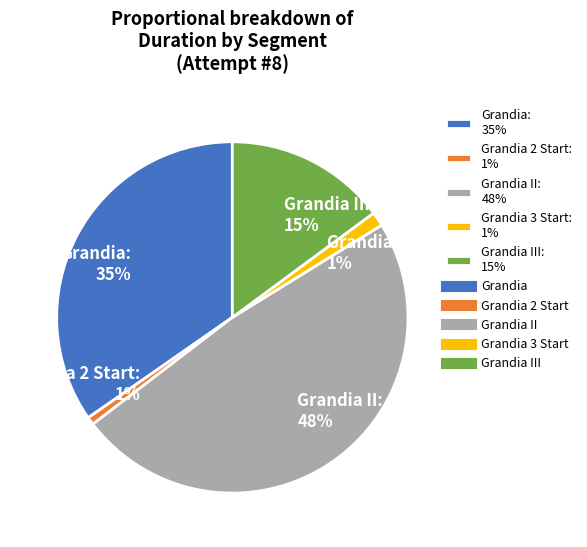

Approximately how many times larger is the value at Grandia II: 48% compared to Grandia: 35%?

1.4